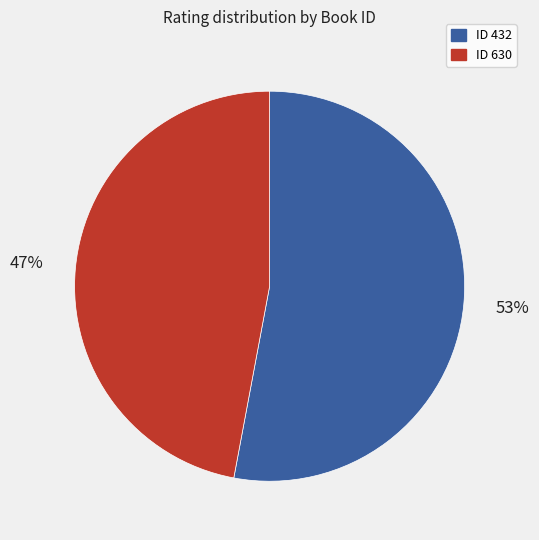

To the nearest percent, what is the average slice percentage?

50%